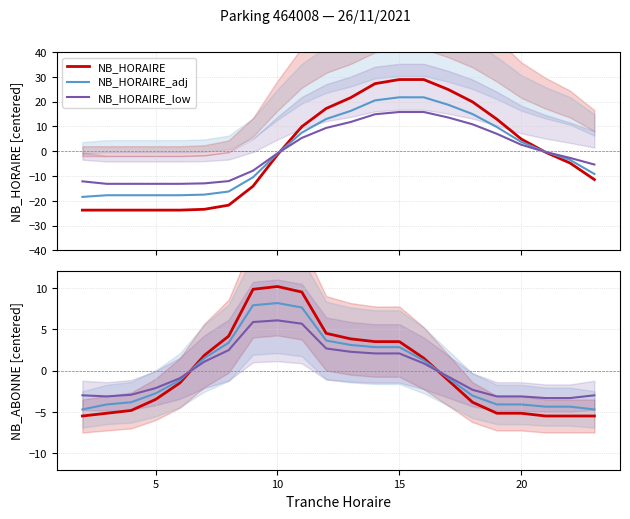

What is the minimum value for NB_HORAIRE_low?

-13.2